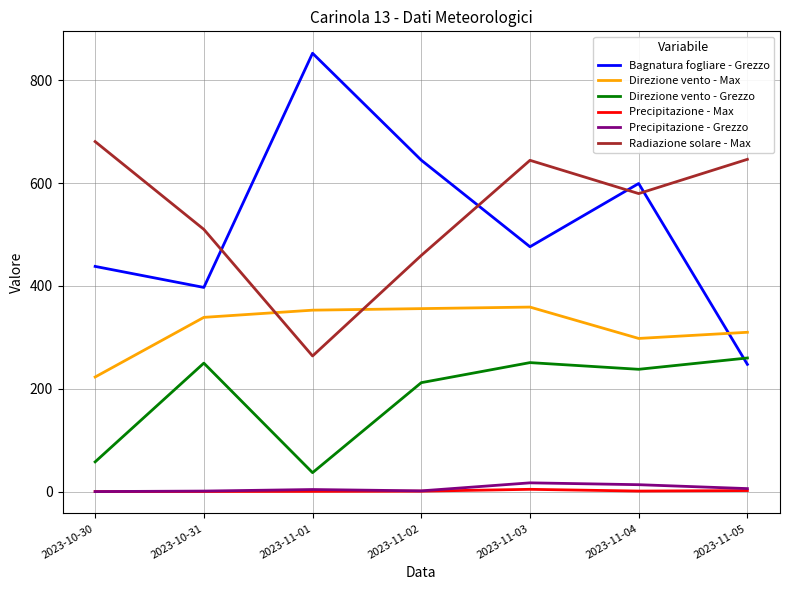

How many lines are shown in the chart?

6